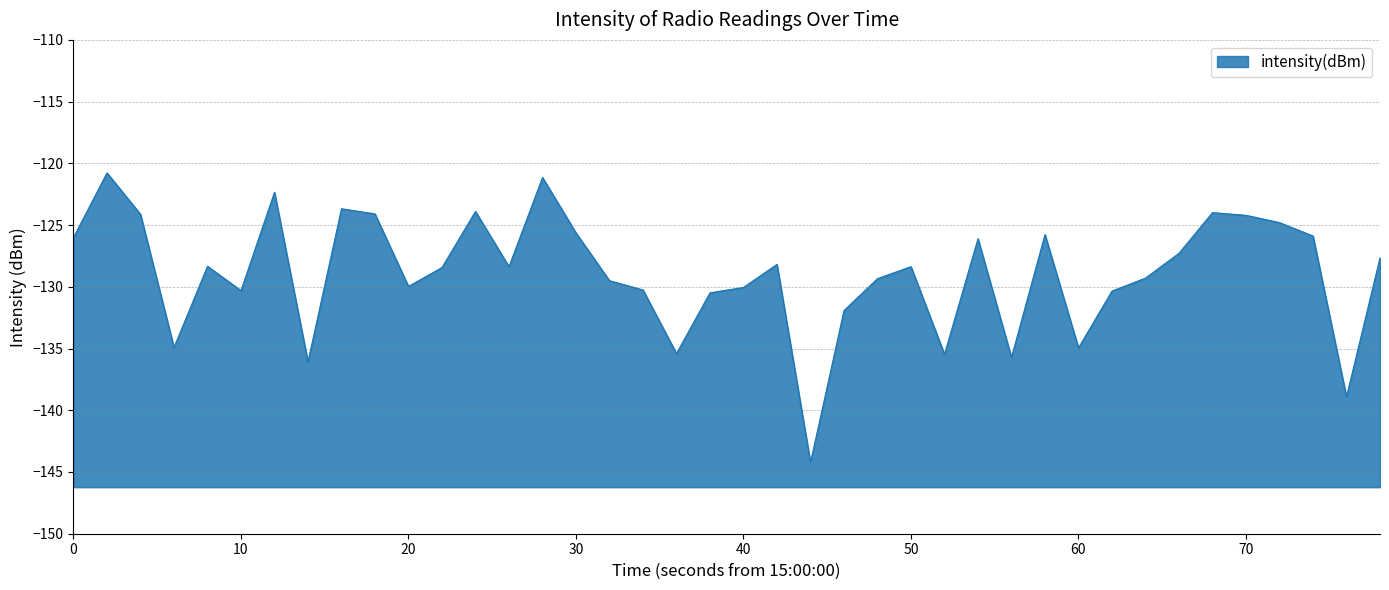

What is the difference between the maximum and minimum values?

23.5